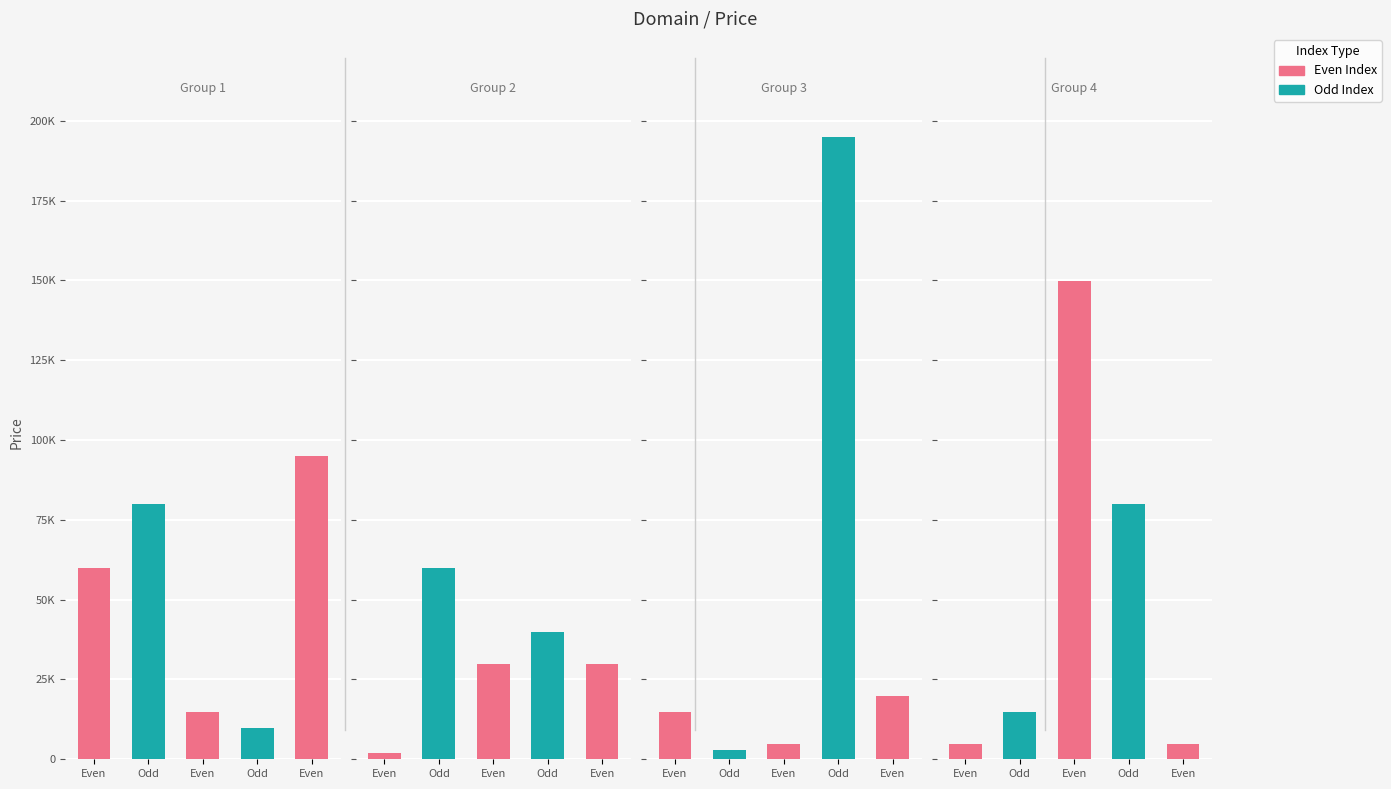

Does the chart contain any negative values?

No